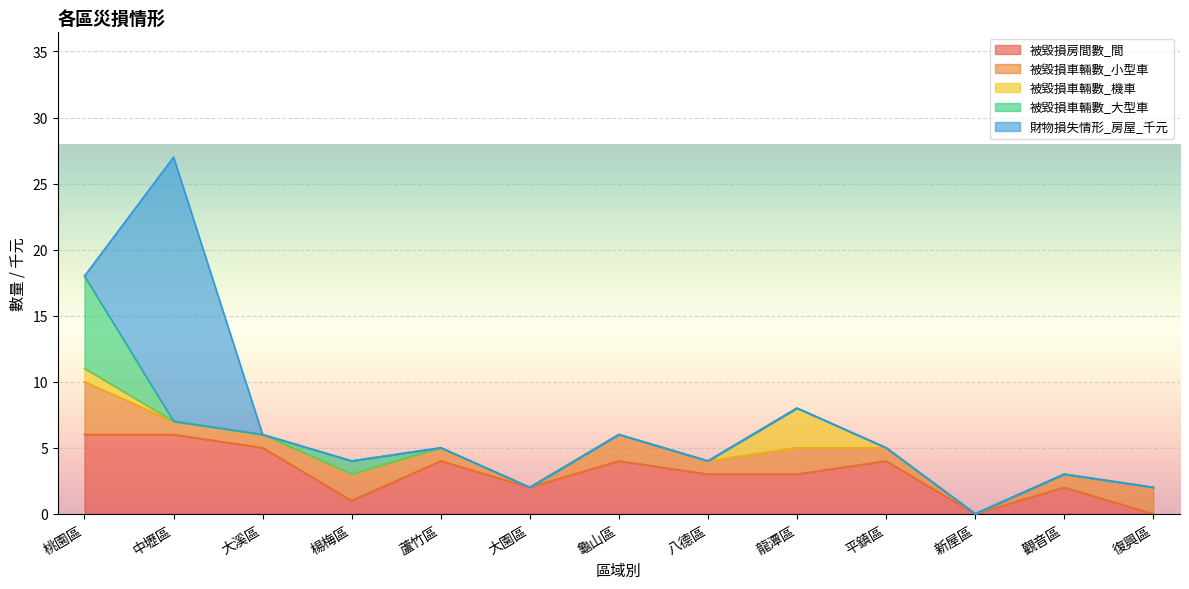

What is the value of the 被毀損車輛數_小型車 point at the 4th from the left?

2